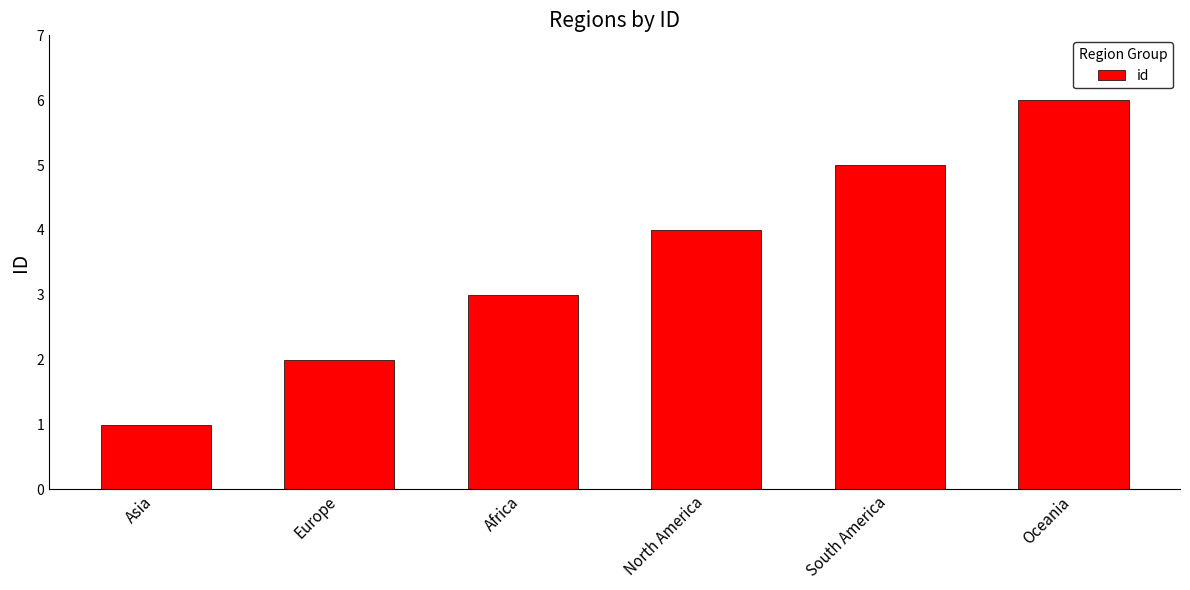

At which category does the chart reach its peak across all series?

Oceania